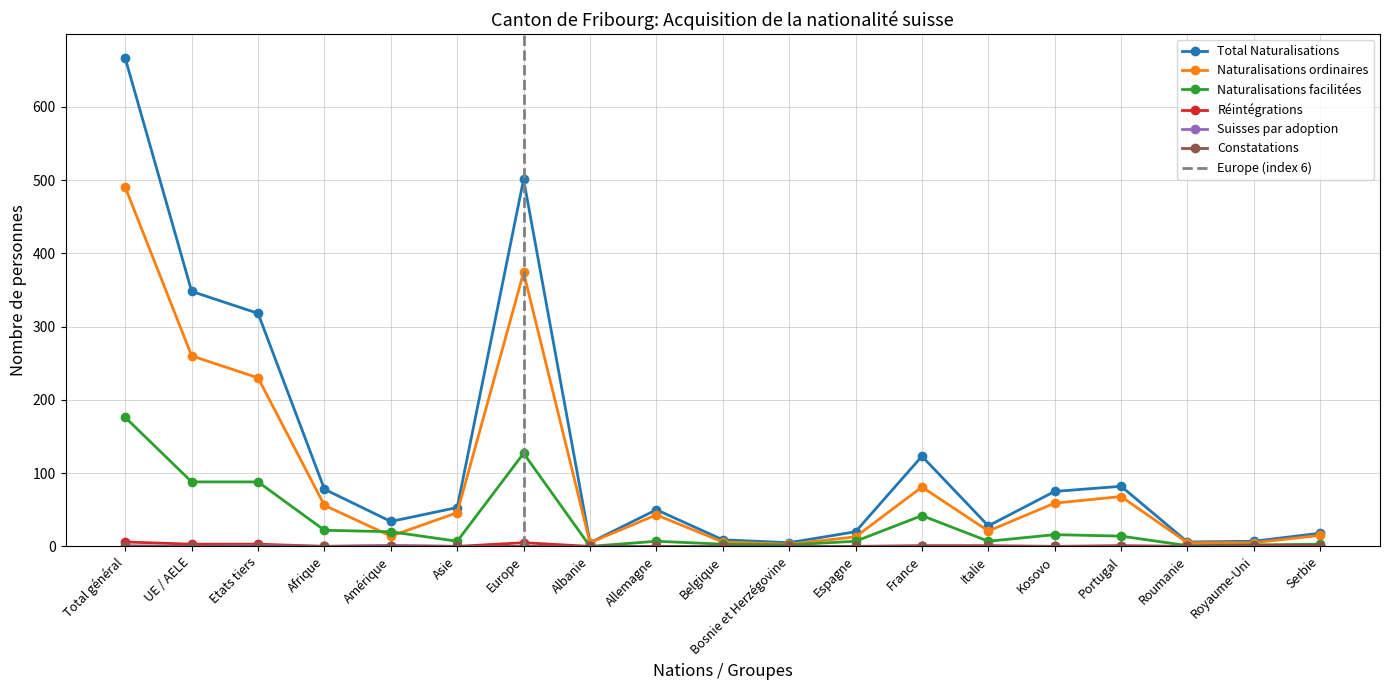

What is the maximum value for Naturalisations ordinaires?

490